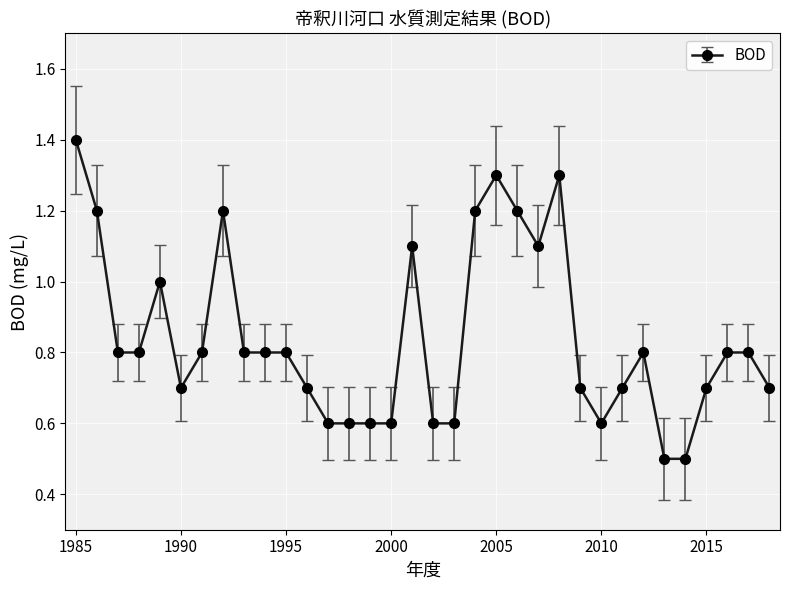

What is the value of the 30th point from the left?

0.5